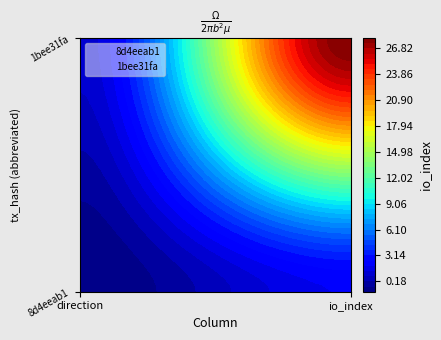

Reading right to left, transcribe all the data shown in this chart.

8d4eeab1: io_index=2	direction=-1
1bee31fa: io_index=28	direction=1